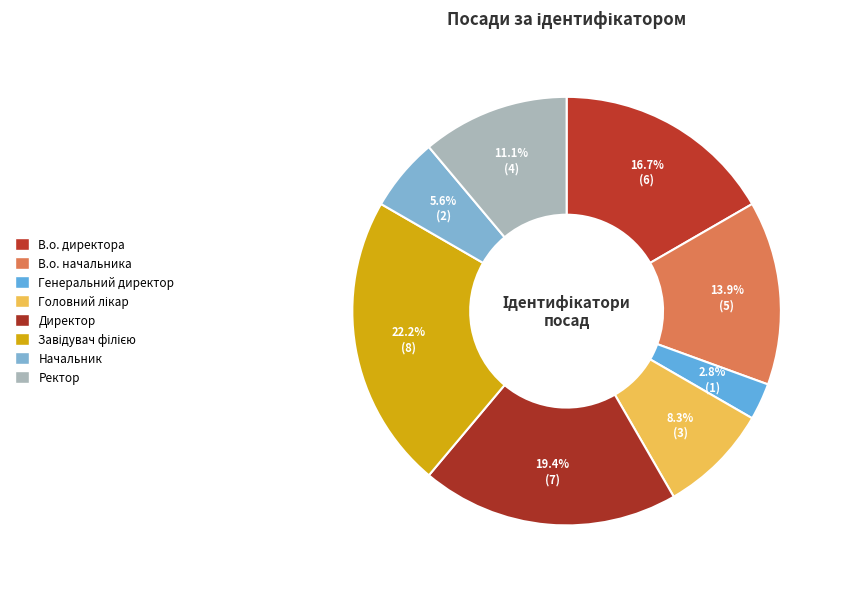

To the nearest percent, what is the average slice percentage?

12%